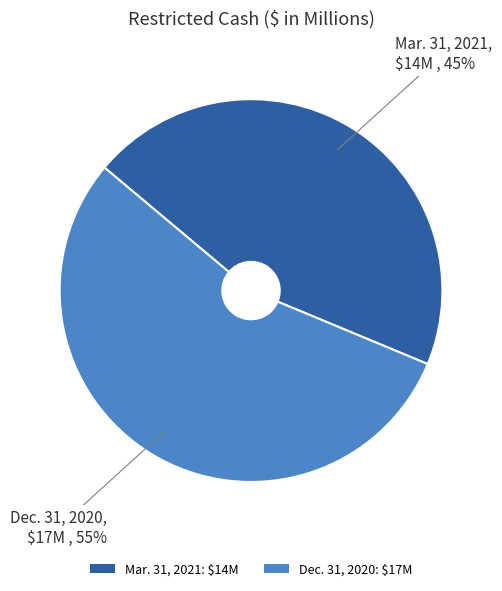

How many slices are in this pie chart?

2